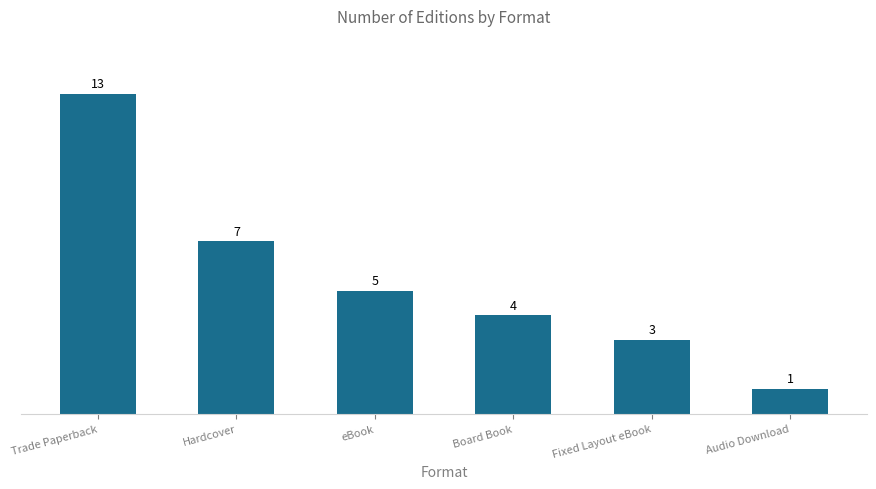

What is the label of the 1st bar from the left?

Trade Paperback